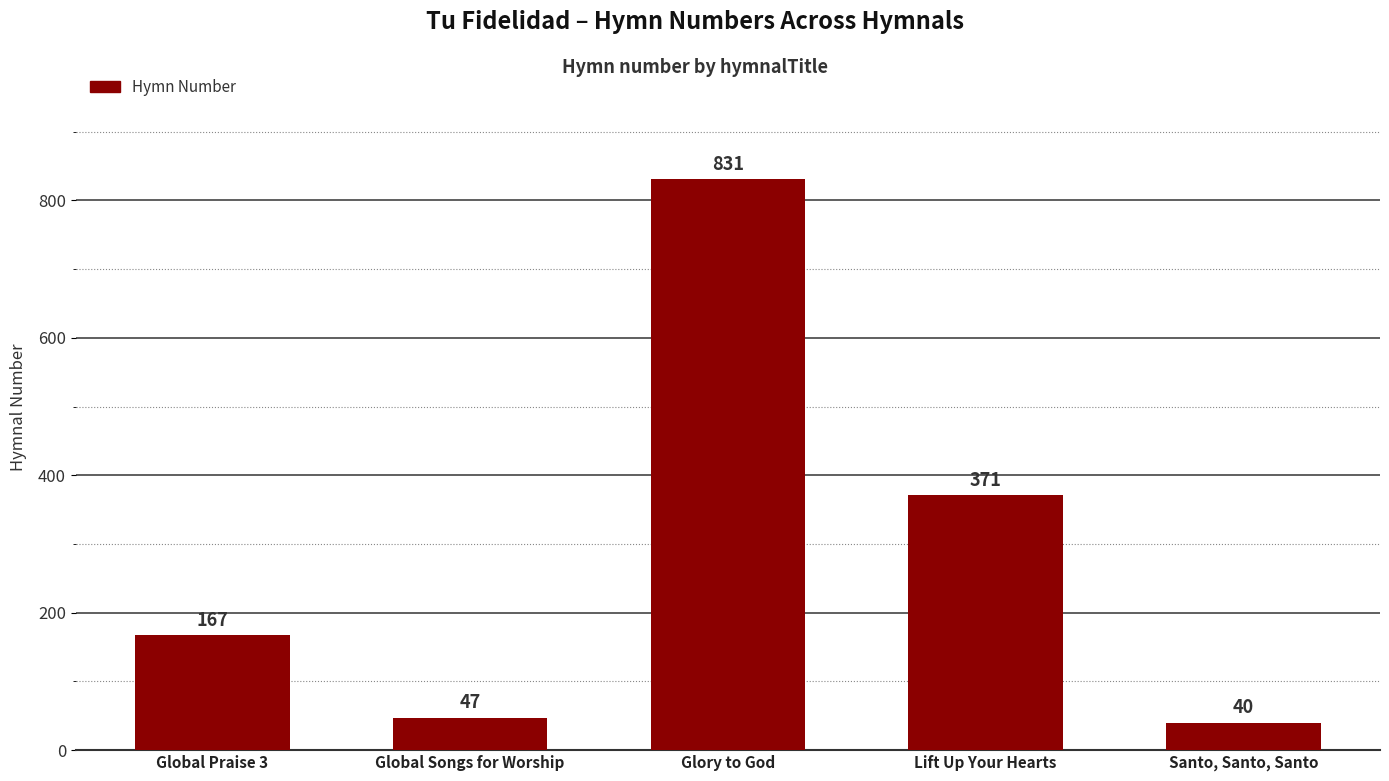

List the labels in order of value, largest first.

Glory to God, Lift Up Your Hearts, Global Praise 3, Global Songs for Worship, Santo, Santo, Santo